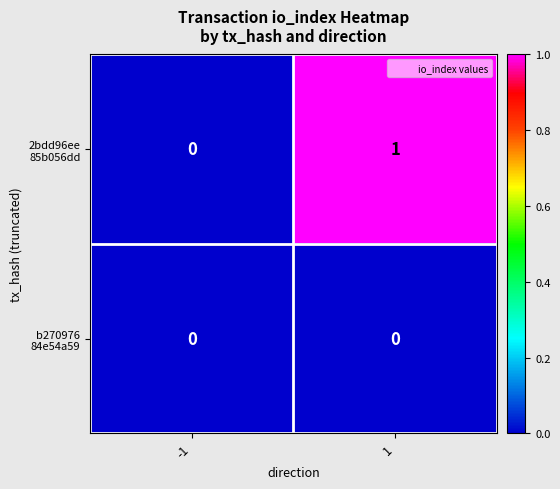

Between -1 and 1, which is larger?

1